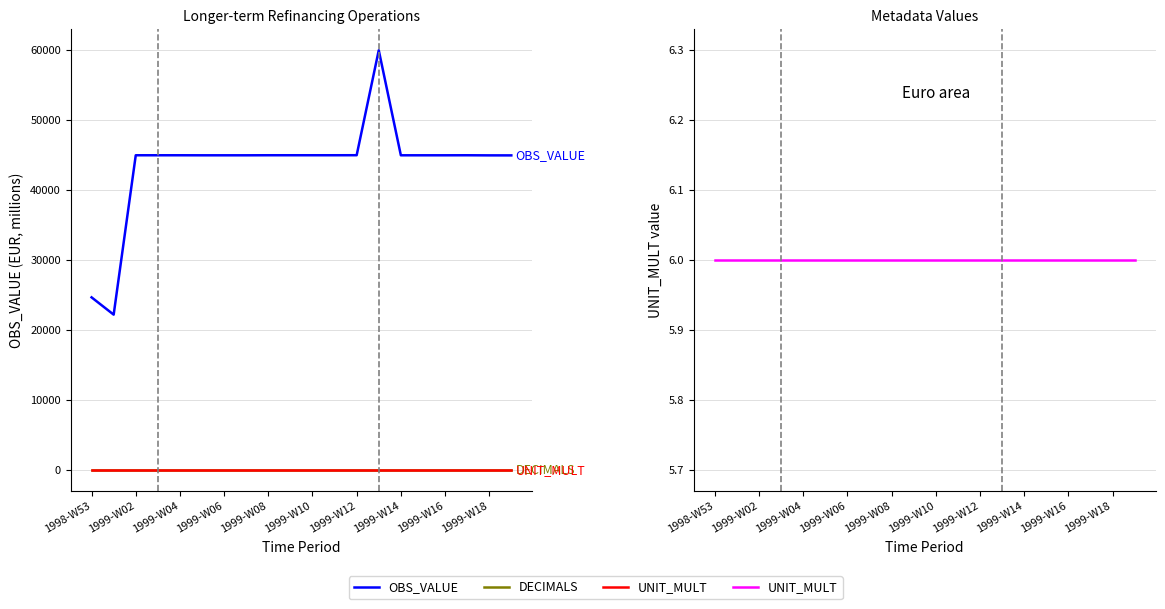

True or false: OBS_VALUE and DECIMALS intersect in this chart.

False